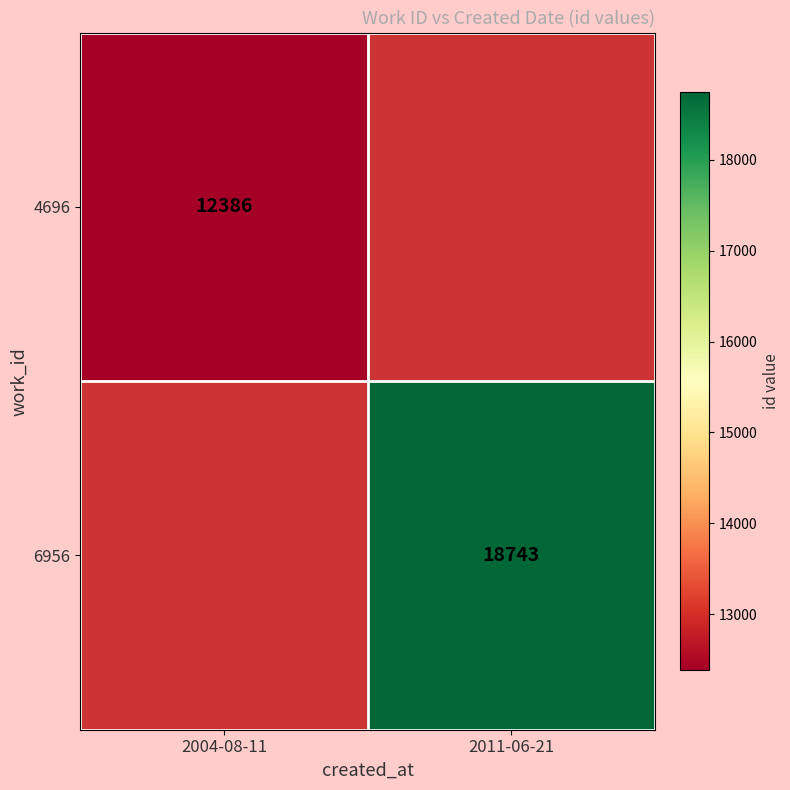

What is the maximum value shown in the chart?

18743.0